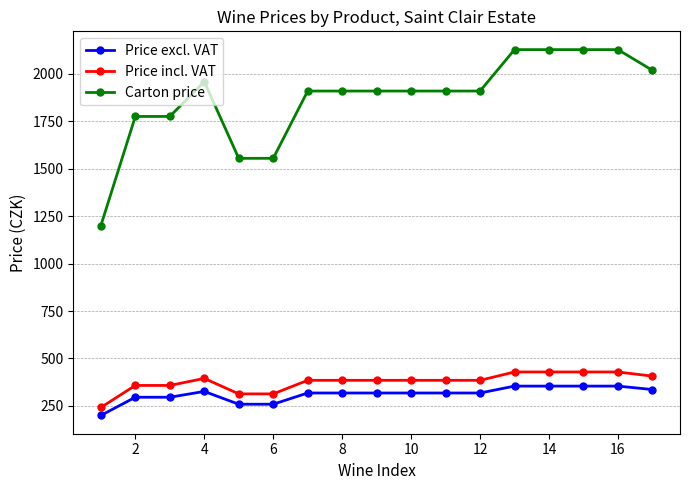

True or false: Price incl. VAT and Carton price cross at least once.

False